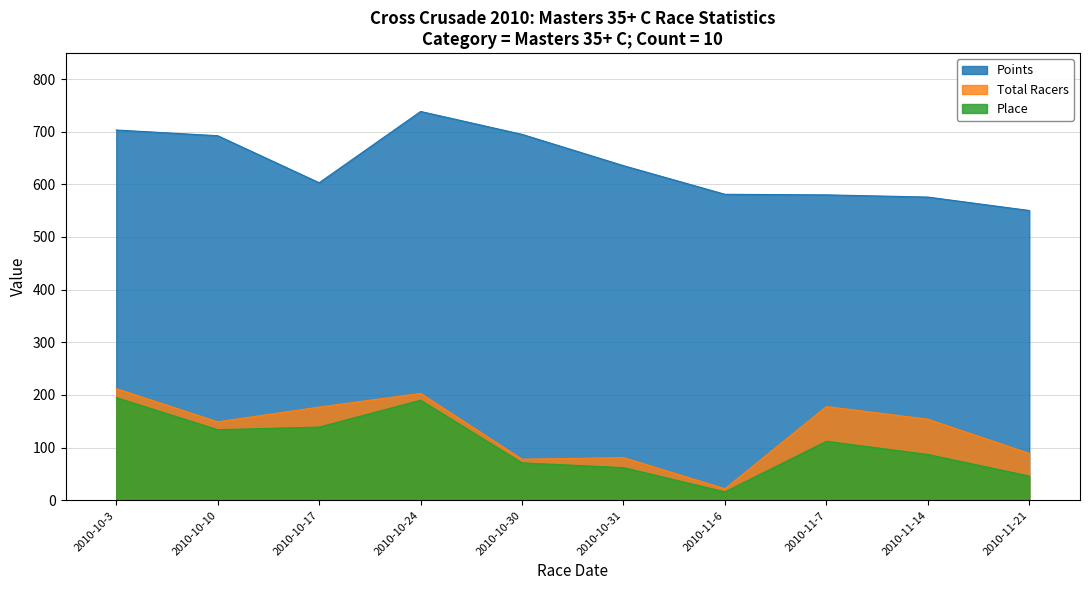

Which has a higher value, 2010-11-14 or 2010-10-3?

2010-10-3